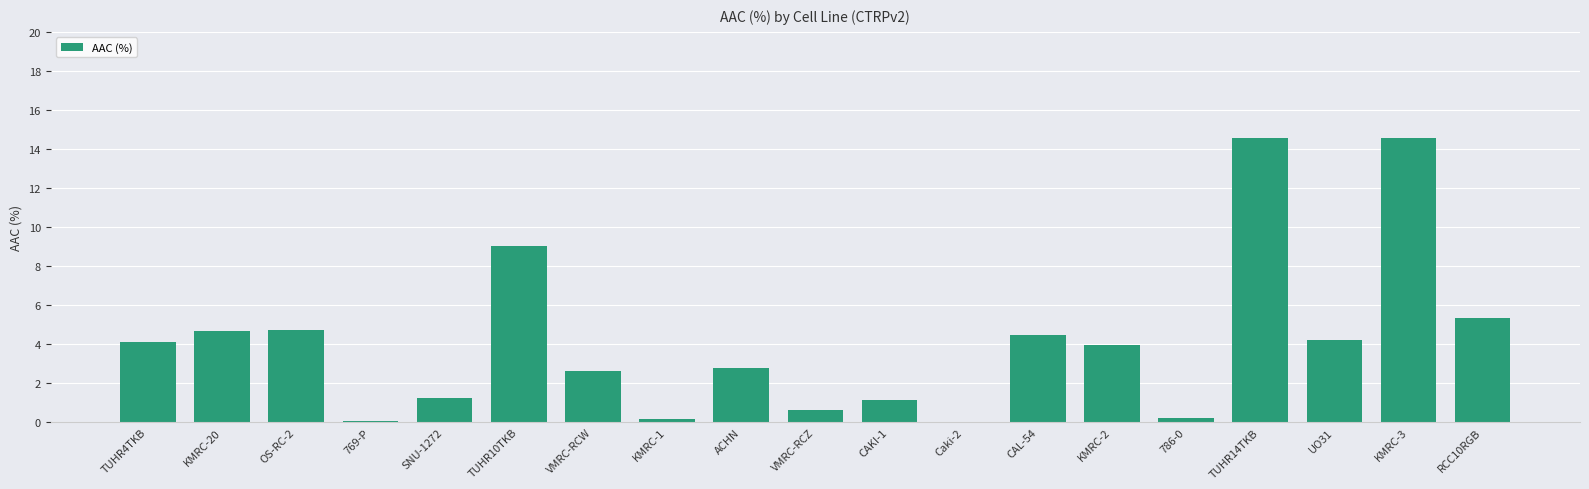

The value at OS-RC-2 is 4.7. True or false?

True